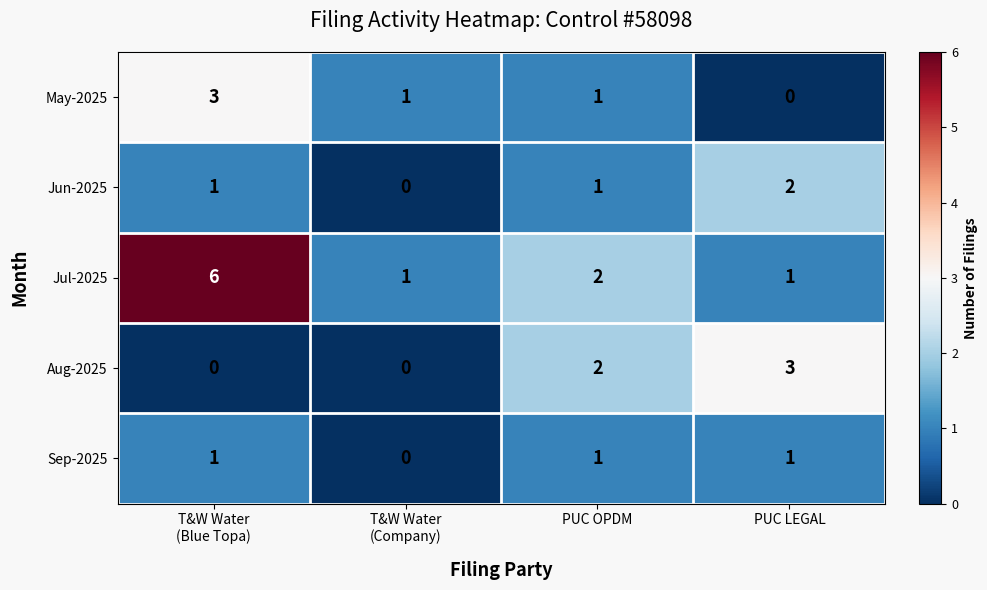

Read the Aug-2025 value at PUC LEGAL.

3